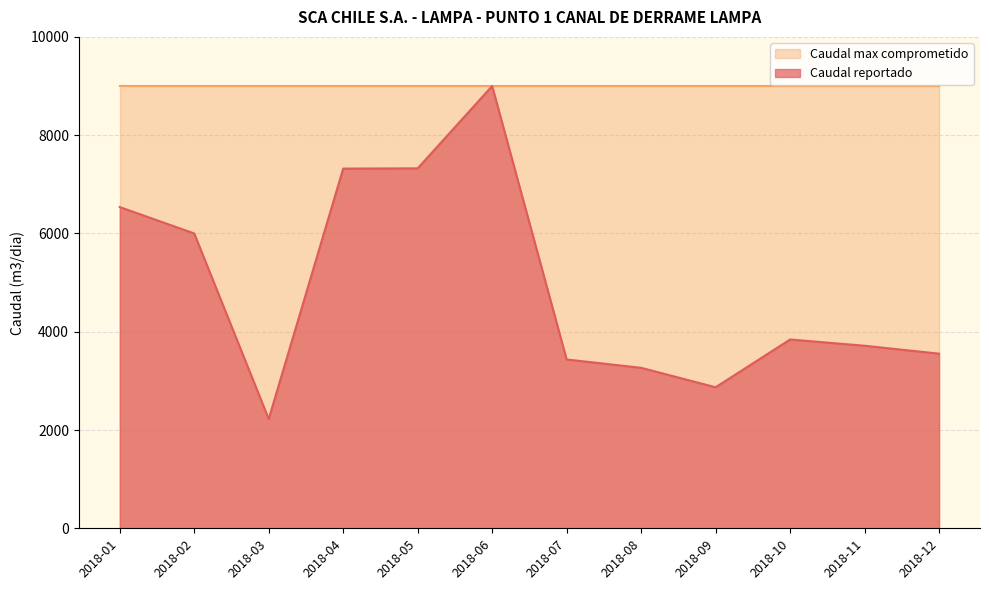

List the labels in order of value, largest first.

2018-06, 2018-05, 2018-04, 2018-01, 2018-02, 2018-10, 2018-11, 2018-12, 2018-07, 2018-08, 2018-09, 2018-03